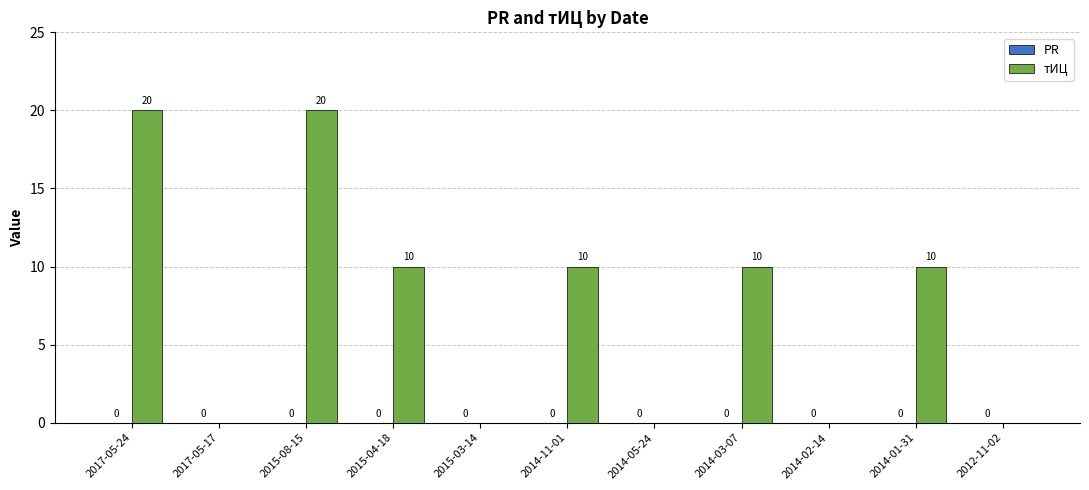

Where does the data first go above 10?

2017-05-24